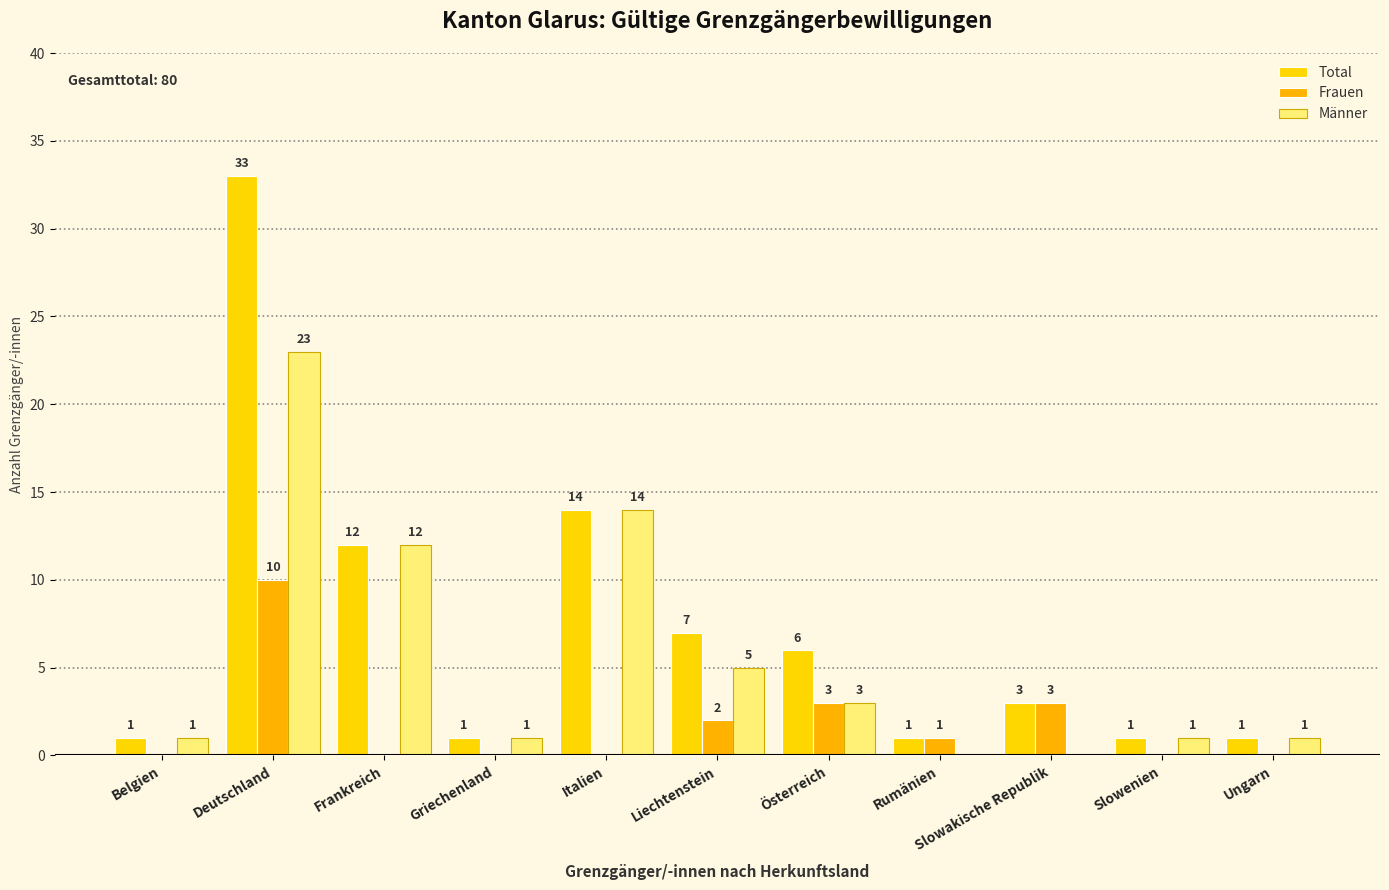

List the labels in order of Frauen value, smallest first.

Belgien, Frankreich, Griechenland, Italien, Slowenien, Ungarn, Rumänien, Liechtenstein, Österreich, Slowakische Republik, Deutschland